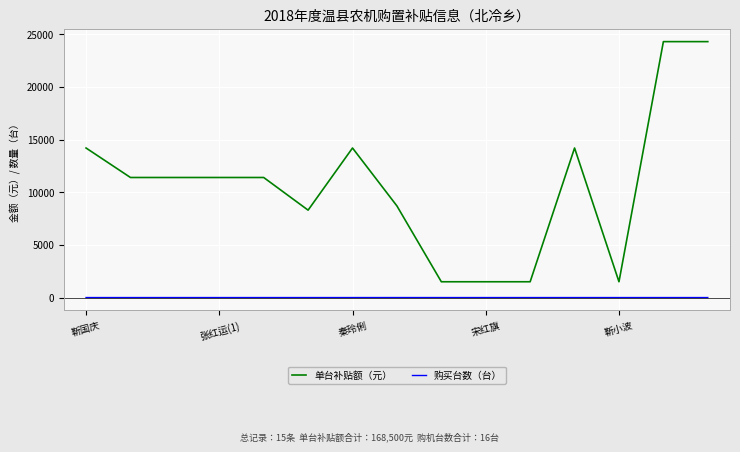

Which series has the largest total across all categories?

单台补贴额（元）